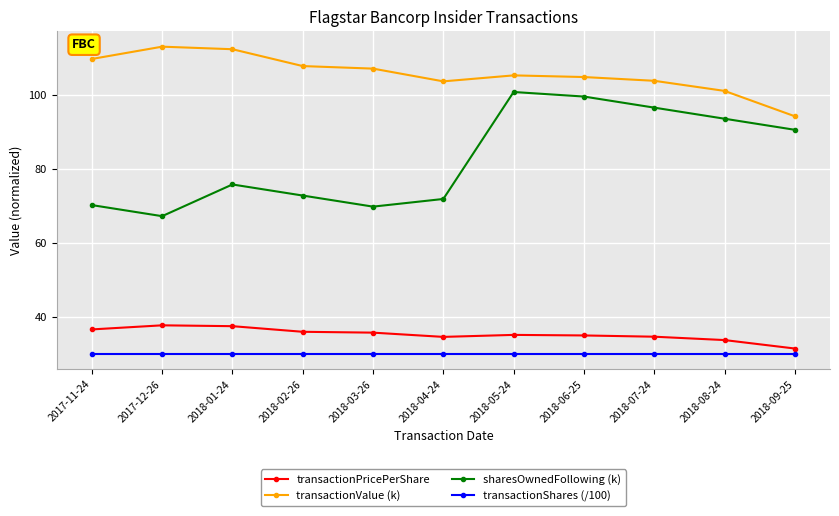

At 2017-11-24, list the series in order from largest to smallest.

transactionValue (k), sharesOwnedFollowing (k), transactionPricePerShare, transactionShares (/100)